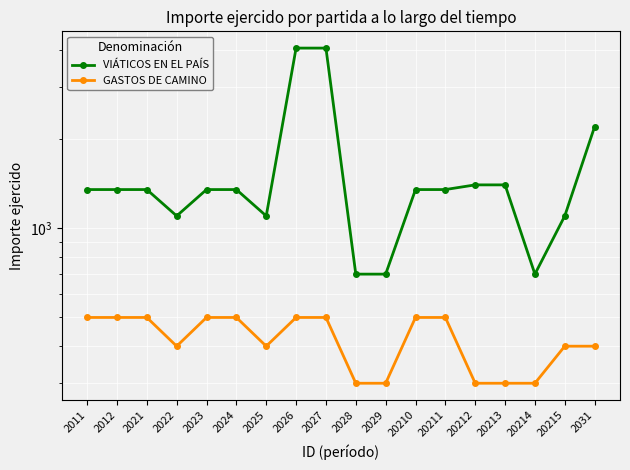

At which category does VIÁTICOS EN EL PAÍS reach its first local valley?

2022